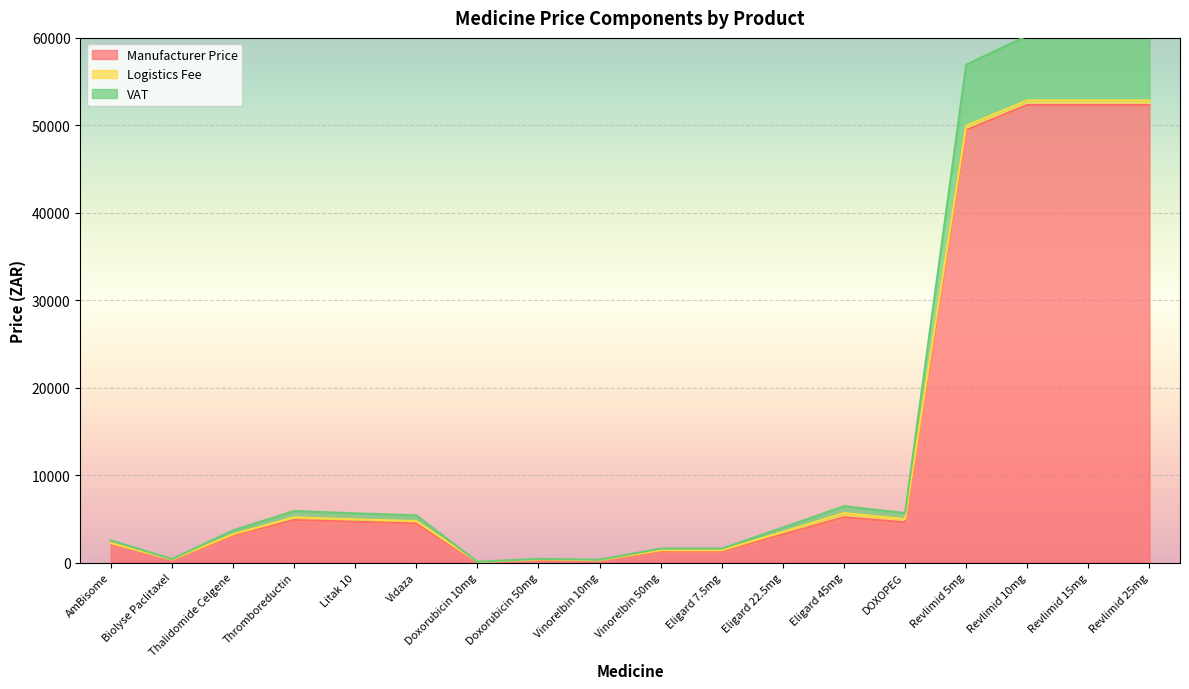

At which label does VAT reach its peak?

Revlimid 10mg